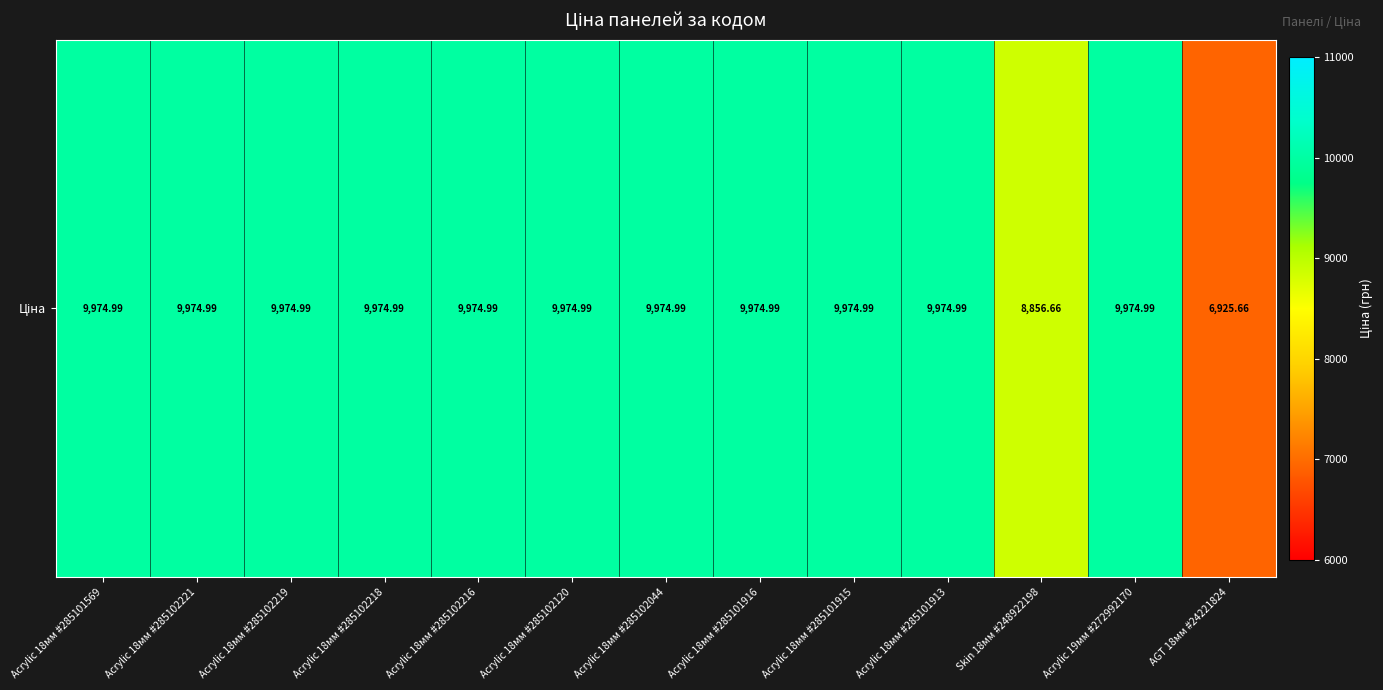

Reading left to right, list all the values displayed in this chart.

9975.0	9975.0	9975.0	9975.0	9975.0	9975.0	9975.0	9975.0	9975.0	9975.0	8856.7	9975.0	6925.7